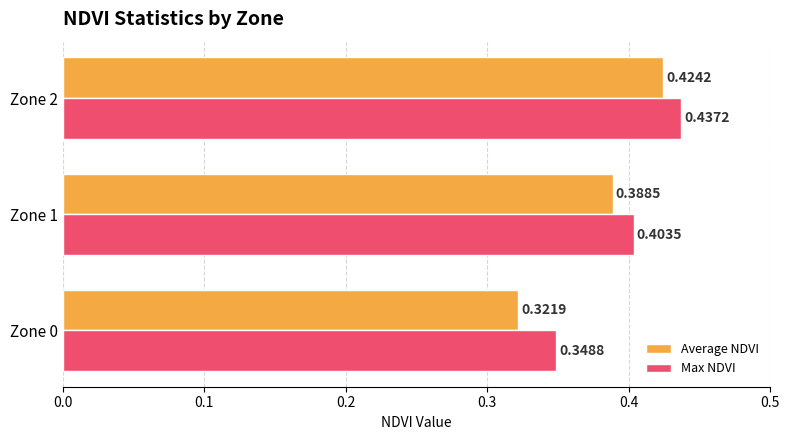

How many Max NDVI values are between 0 and 1?

3